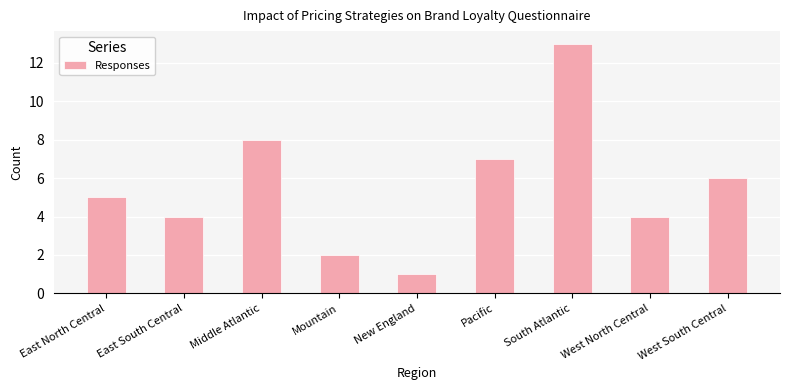

Reading left to right, transcribe all the data shown in this chart.

East North Central=5	East South Central=4	Middle Atlantic=8	Mountain=2	New England=1	Pacific=7	South Atlantic=13	West North Central=4	West South Central=6